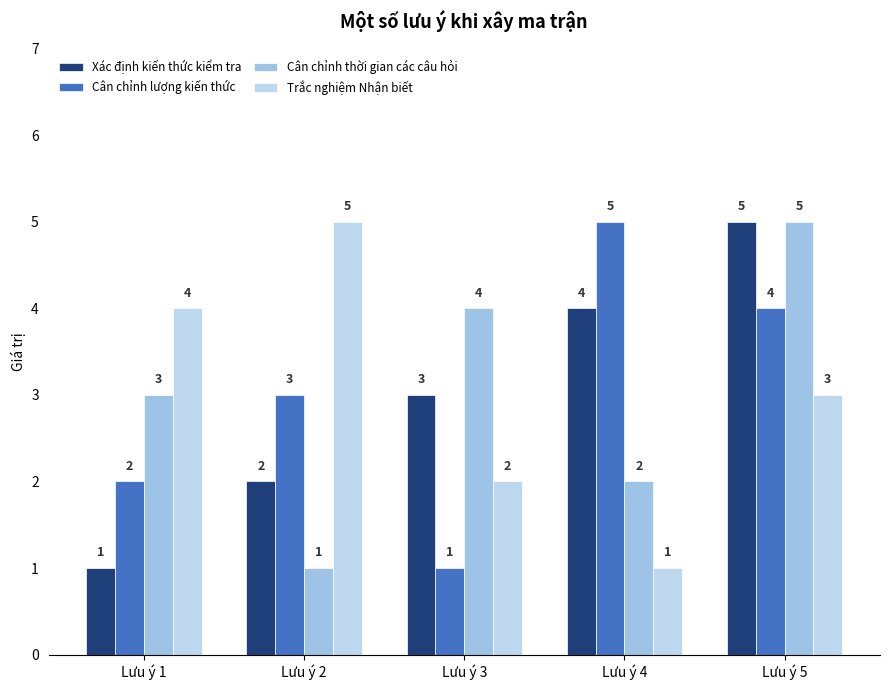

What is the approximate value of Cân chỉnh lượng kiến thức at Lưu ý 4?

5